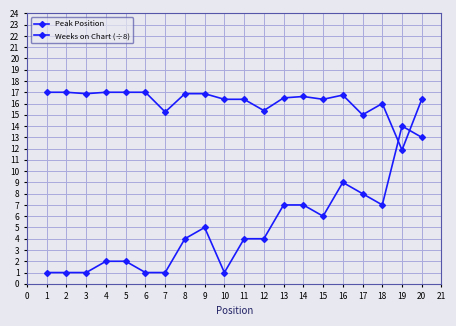

Count the number of data series in this chart.

2